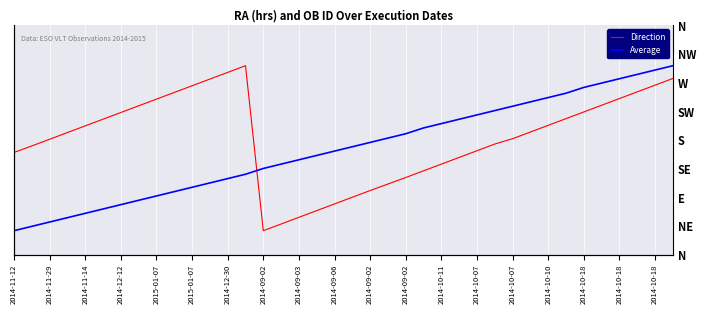

How many data points in Direction are less than 5?

4